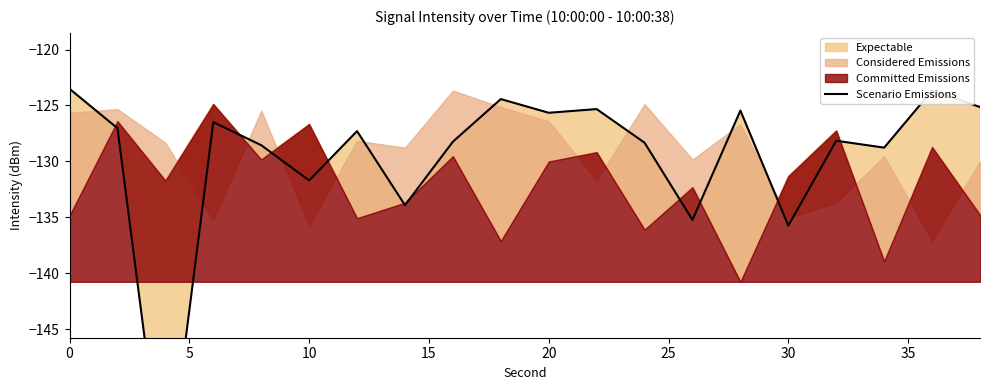

True or false: the data shows -218.4 at 18.

False